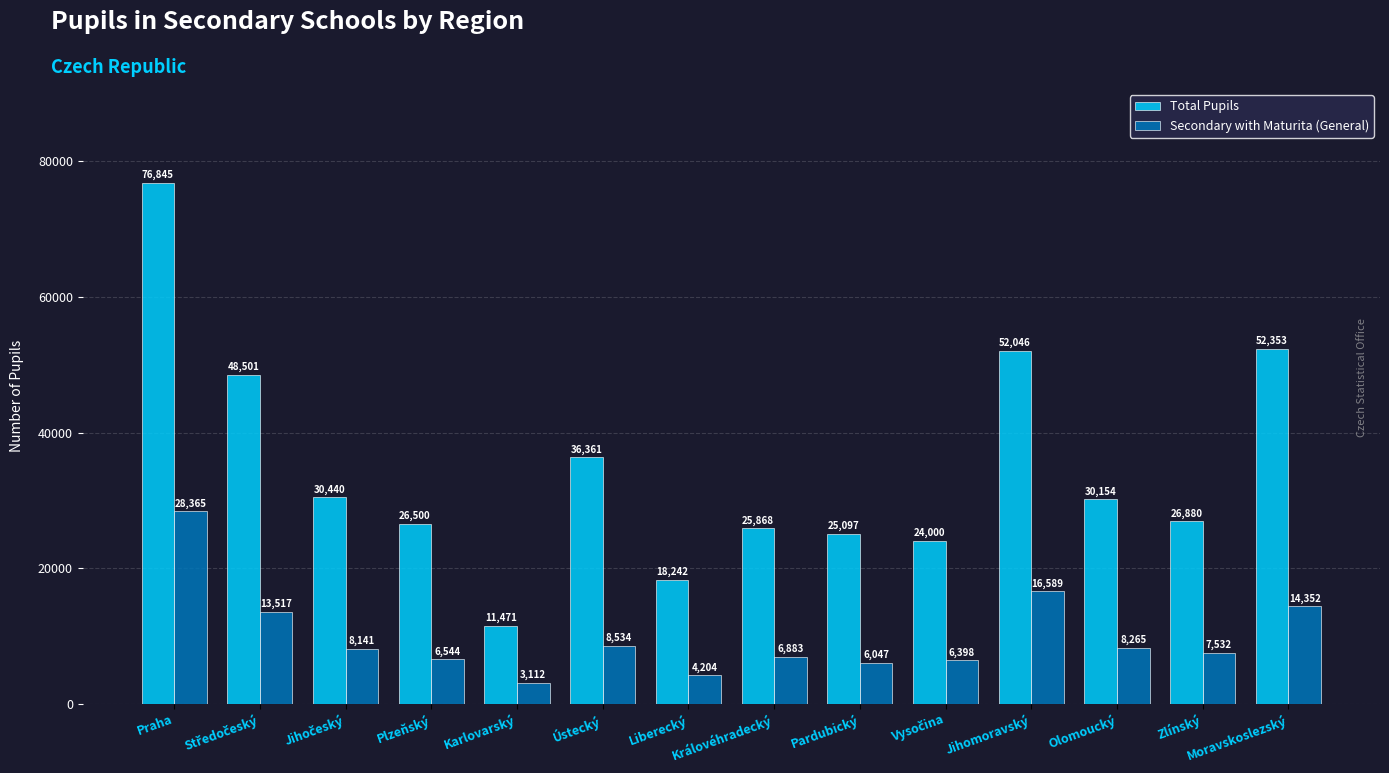

The value of Total Pupils at Liberecký is 18242. True or false?

True